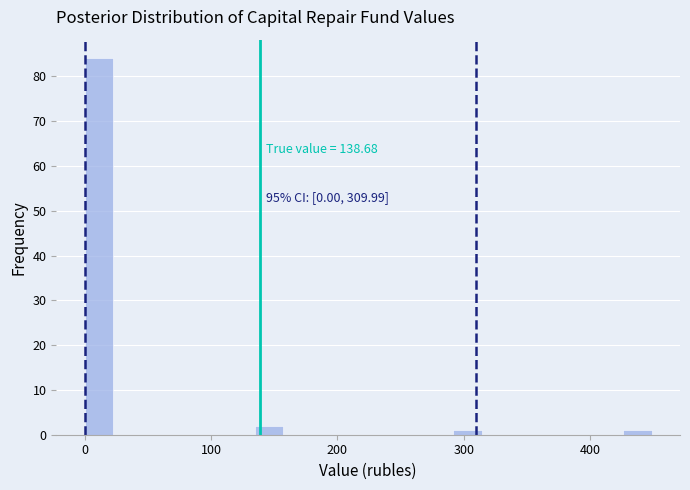

Read against the x-axis, roughly where is the centre of the tallest bar?

10